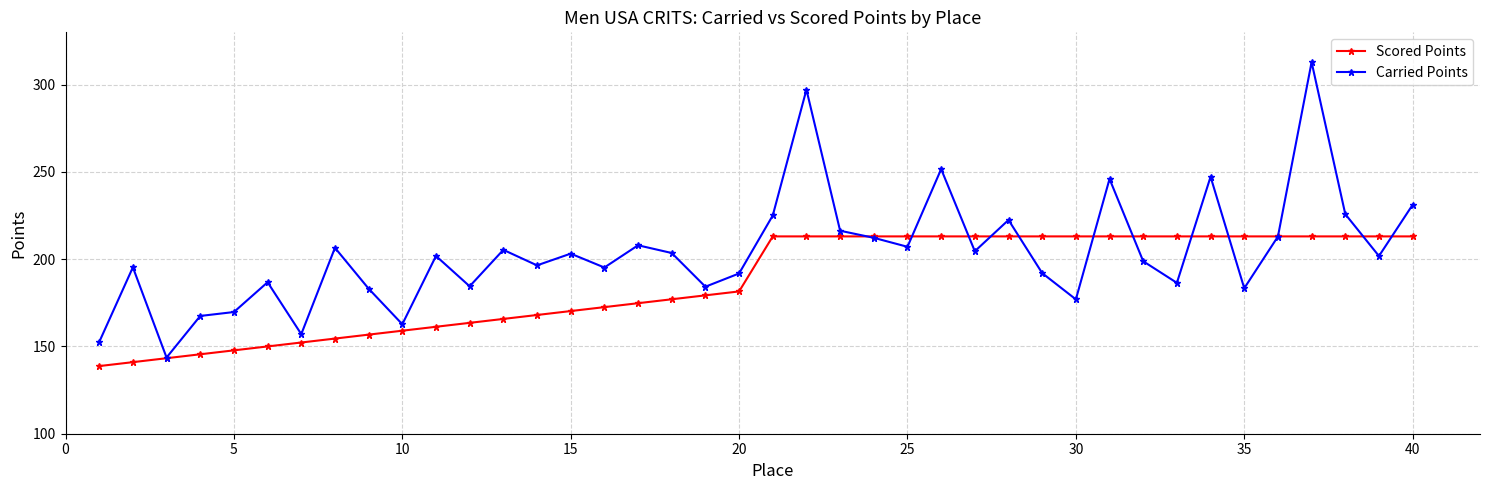

Which series has the largest total across all categories?

Carried Points